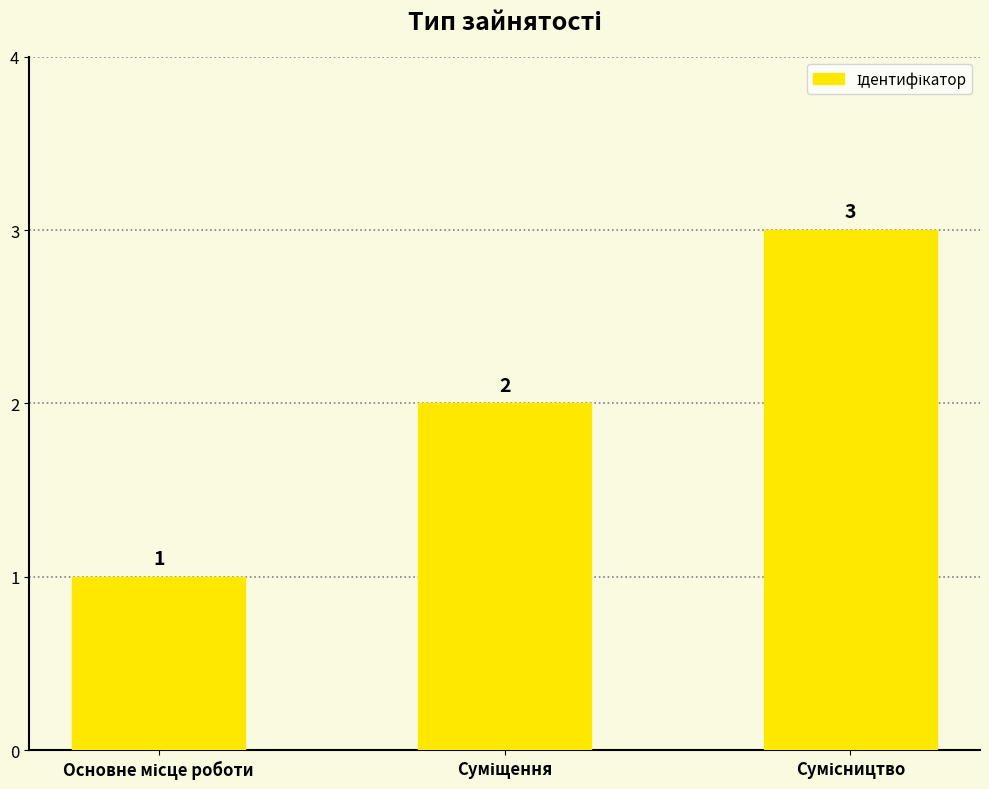

What is the maximum value shown in the chart?

3